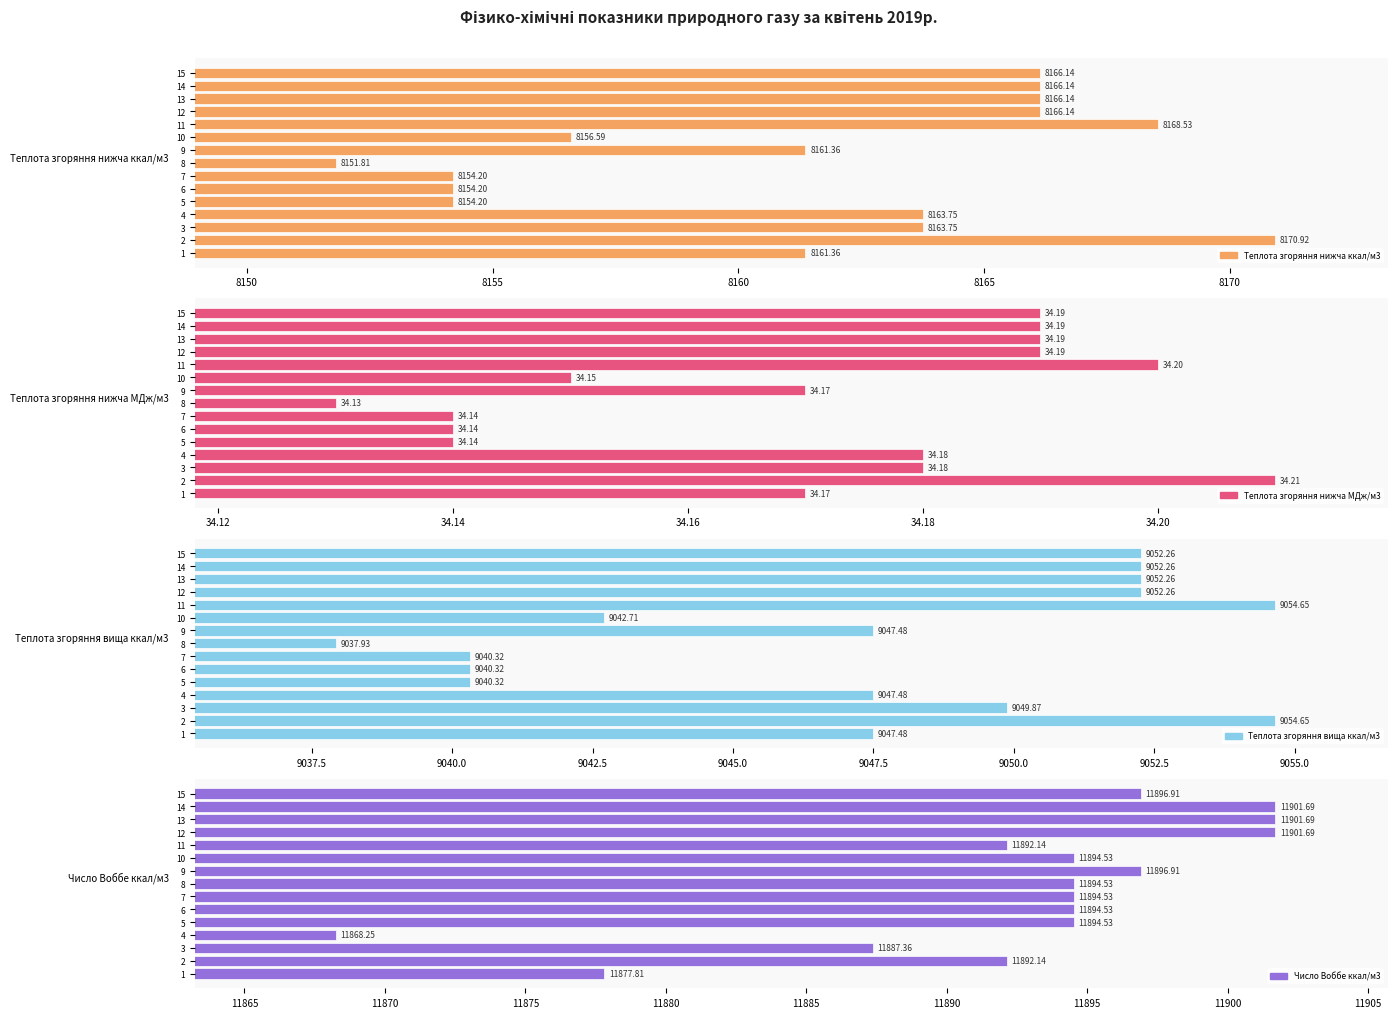

What is the sum of all Теплота згоряння нижча ккал/м3 values?

122425.2